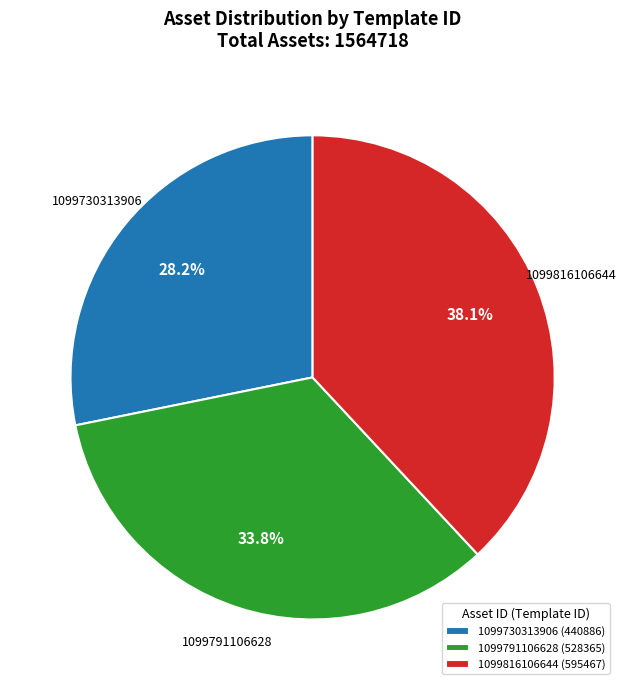

Approximately how many times larger is the value at 1099816106644 compared to 1099791106628?

1.1